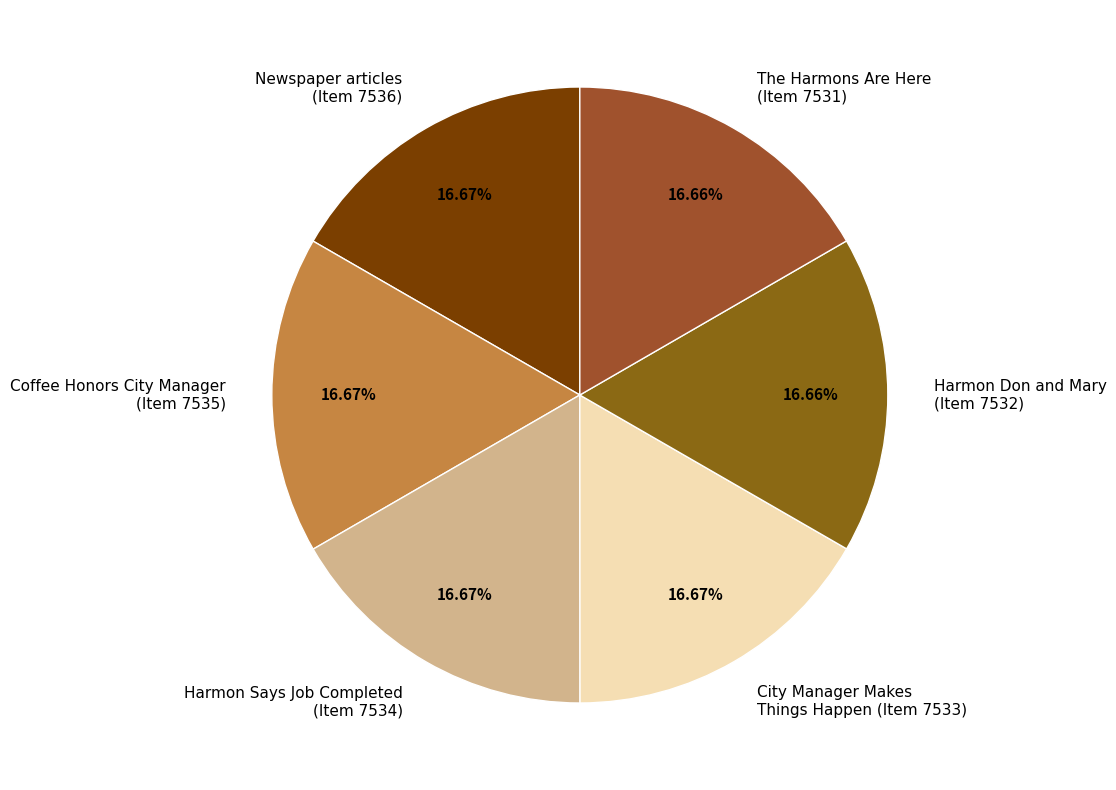

Combined, do The Harmons Are Here (Item 7531) and Harmon Says Job Completed (Item 7534) account for over 50%?

No